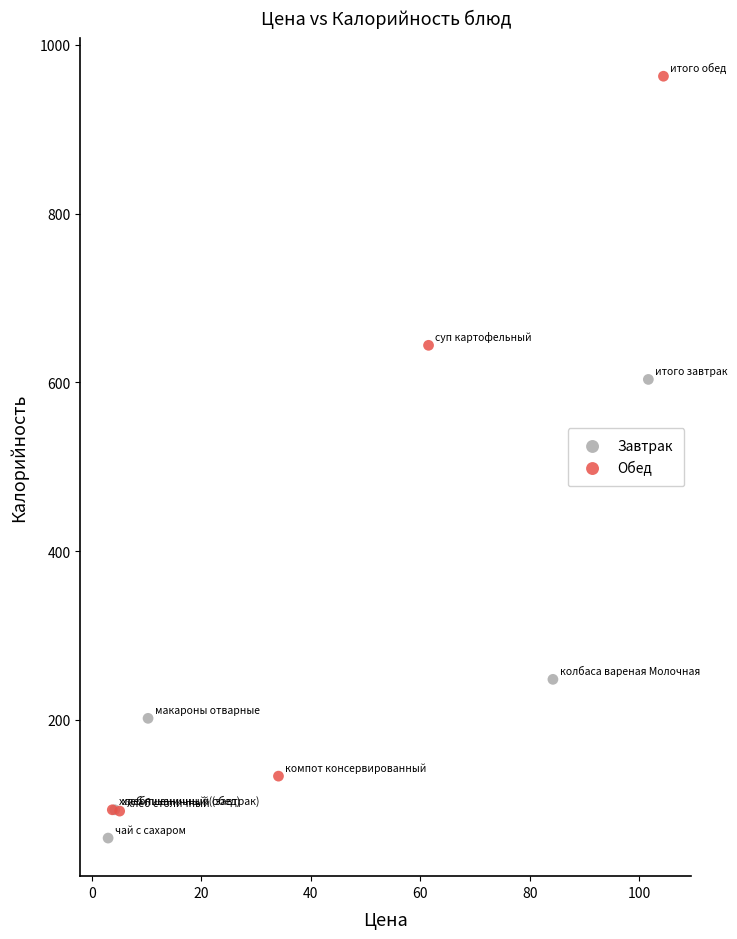

Which series reaches the maximum Y coordinate?

Обед